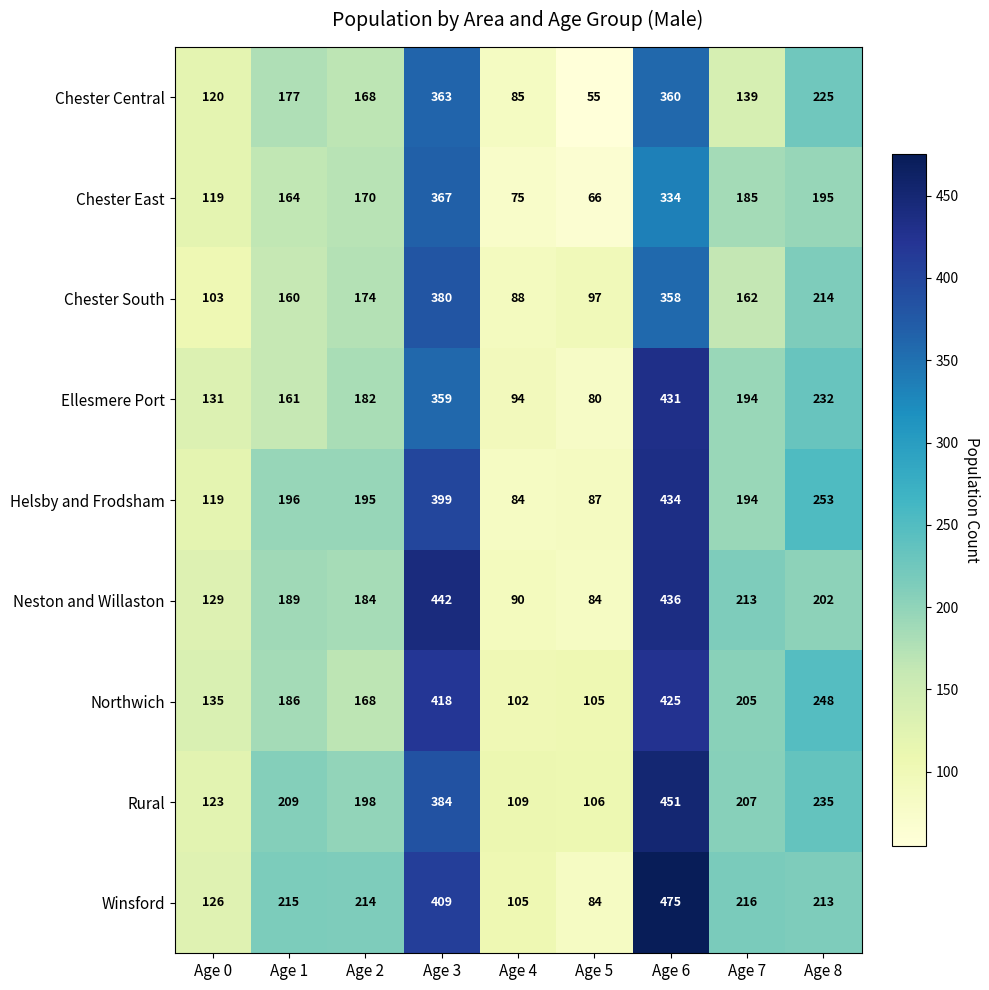

At which category is the sum across all series the highest?

Age 6